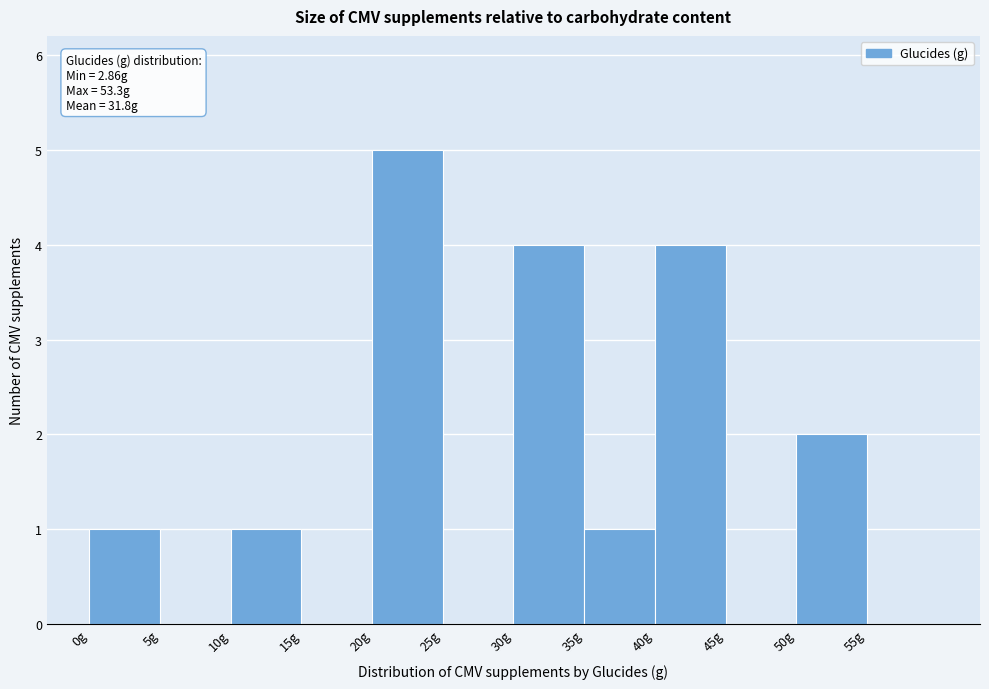

Over which range of the x-axis is the bar tallest?

20 to 25